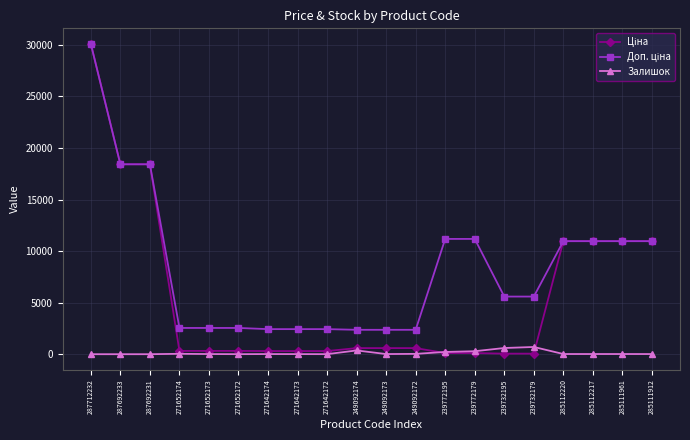

Which label corresponds to the largest value in the chart?

287712232